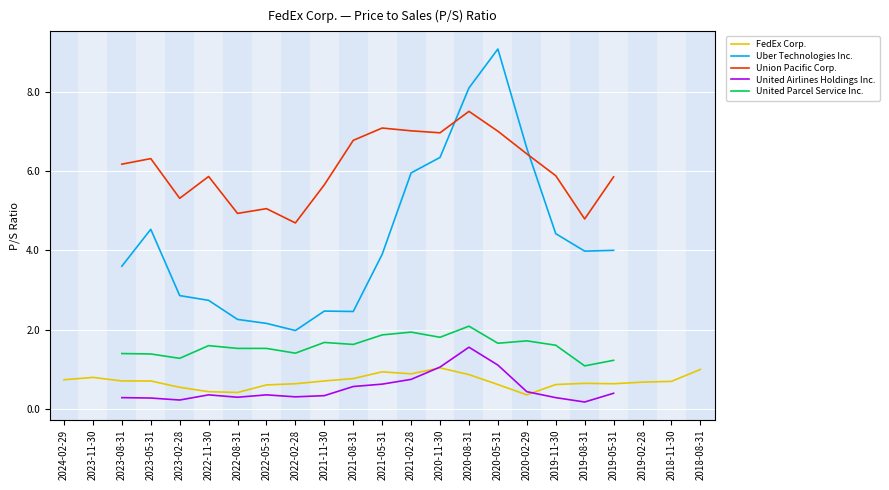

What is the sum of the United Airlines Holdings Inc. values at 2022-05-31 and 2022-08-31?

0.7